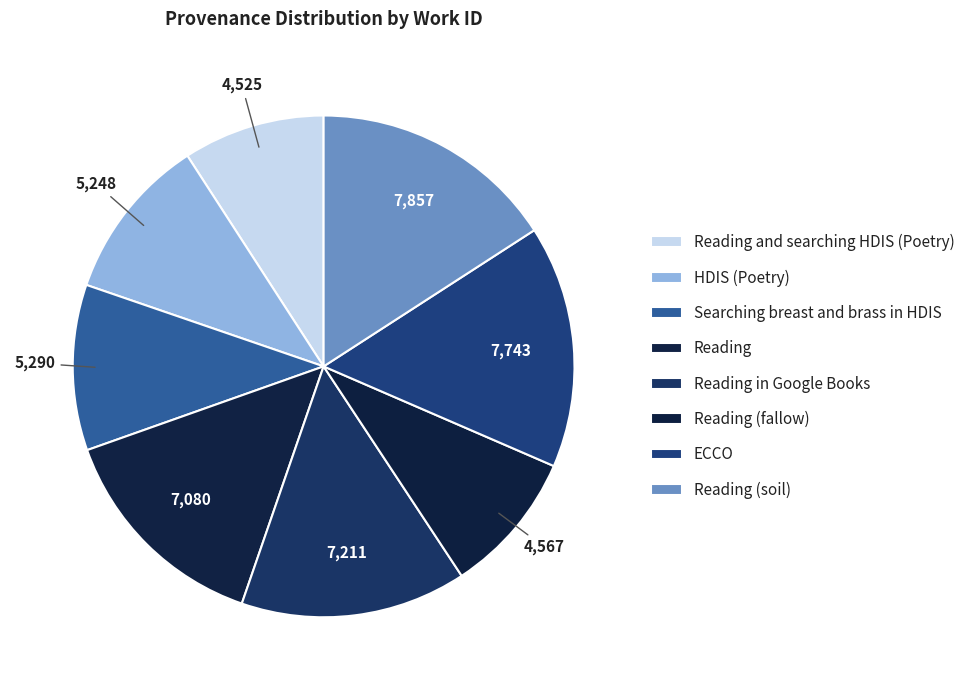

Count the number of slices in the pie.

8